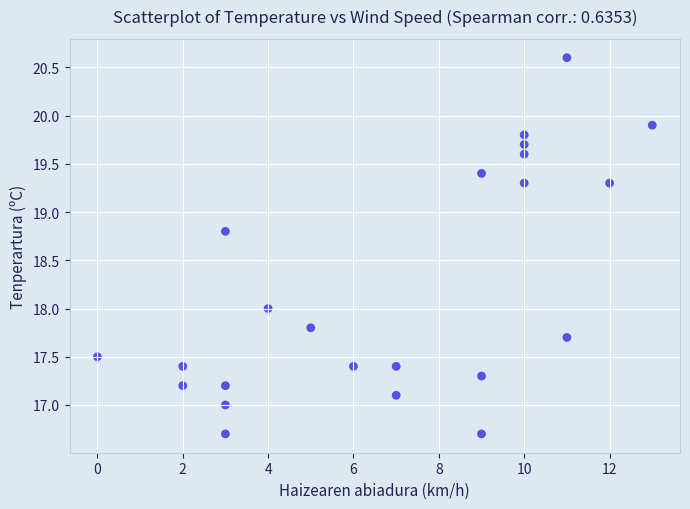

What is the range of Y values (max minus min)?

3.9